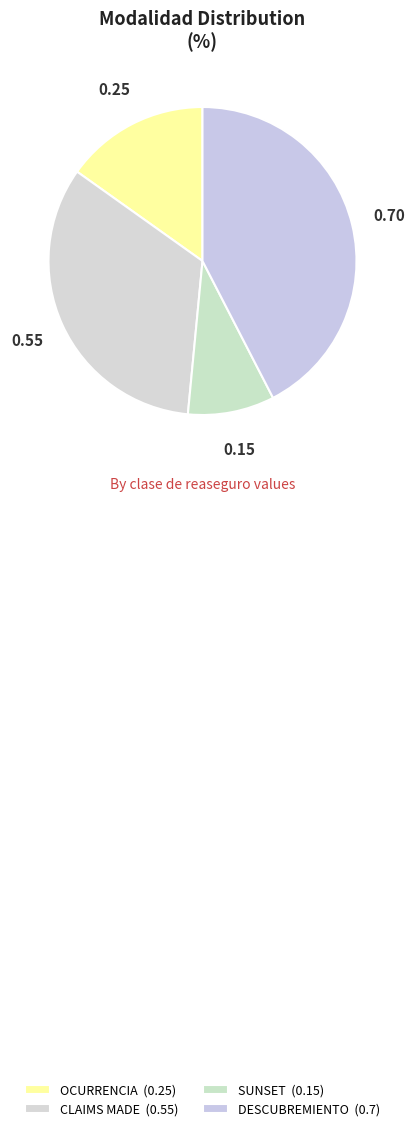

Which category has the smallest portion of the pie?

SUNSET